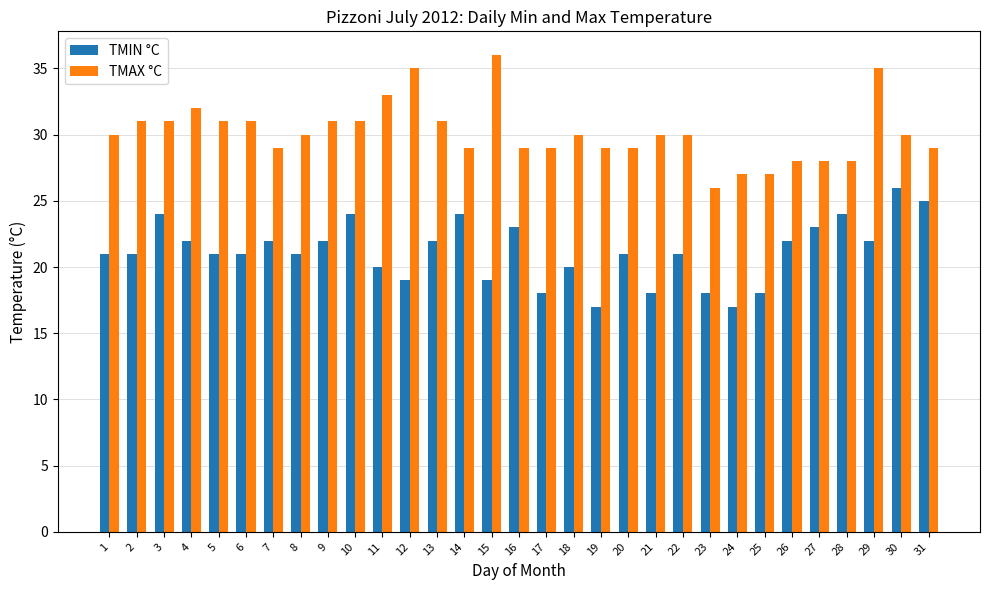

Are the bars grouped side by side (vs. stacked)?

Yes